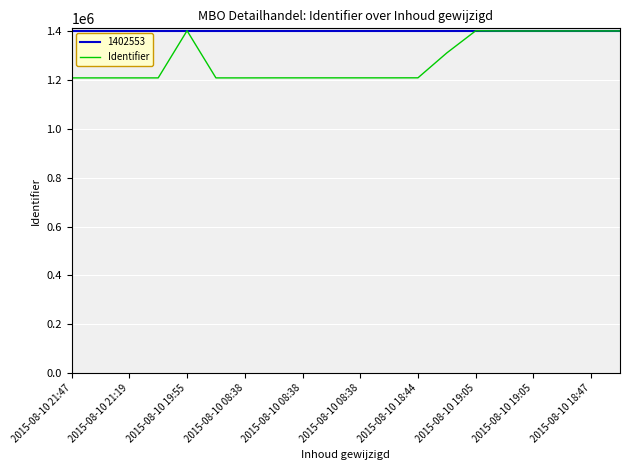

Reading left to right, what are all the values shown in this chart?

1209118	1209122	1209124	1209126	1402553	1209128	1209129	1209282	1209292	1209308	1209309	1209315	1209439	1311540	1402133	1401333	1401349	1401480	1401484	1401488